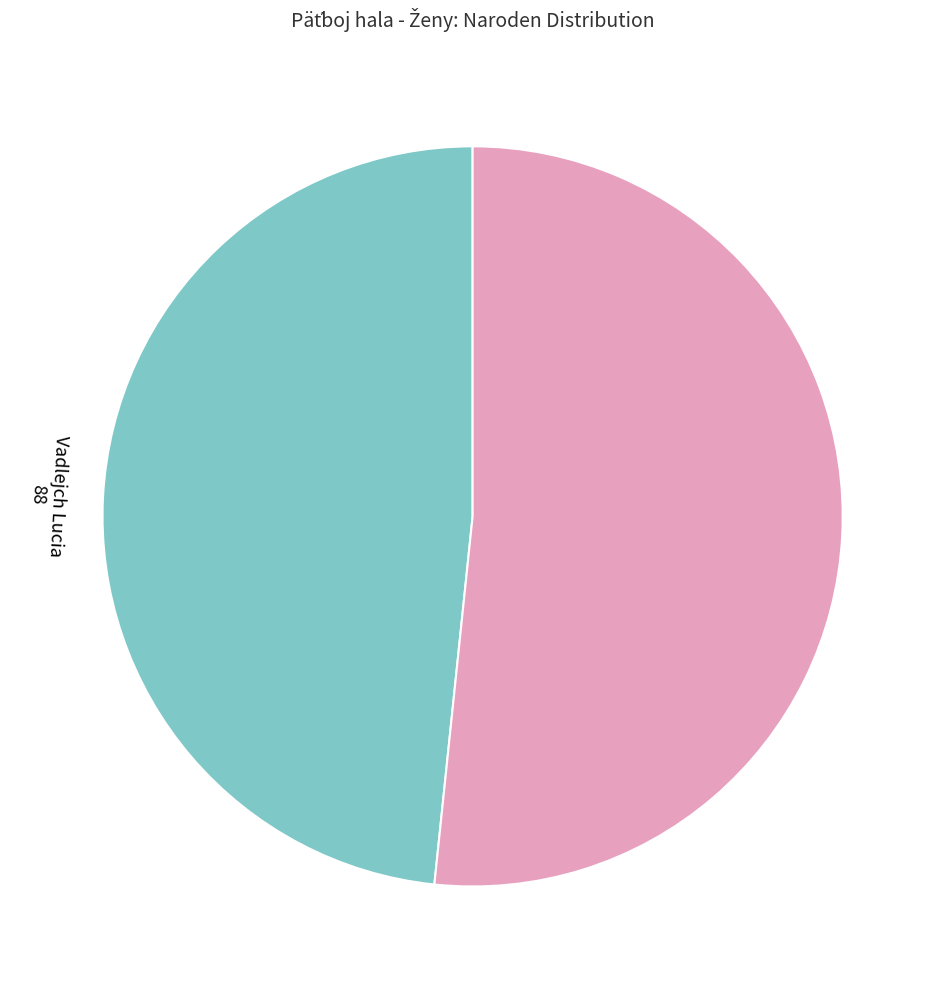

Does Vadlejch Lucia account for over 50% of the chart?

No